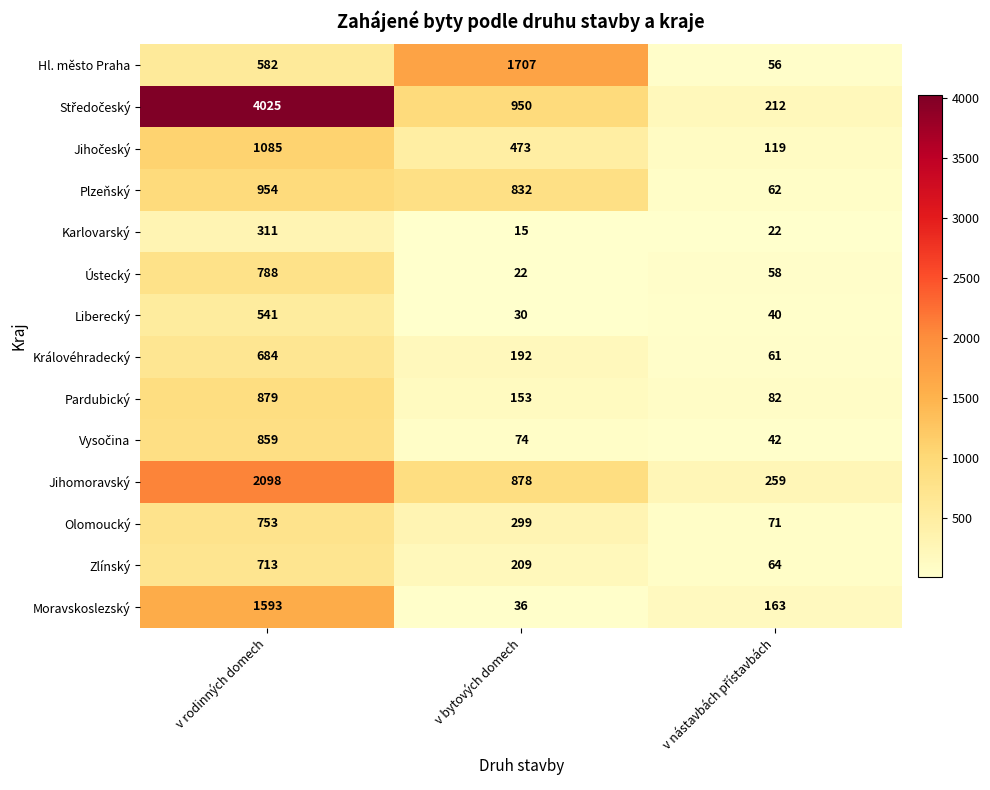

What is the sum of all Jihomoravský values?

3235